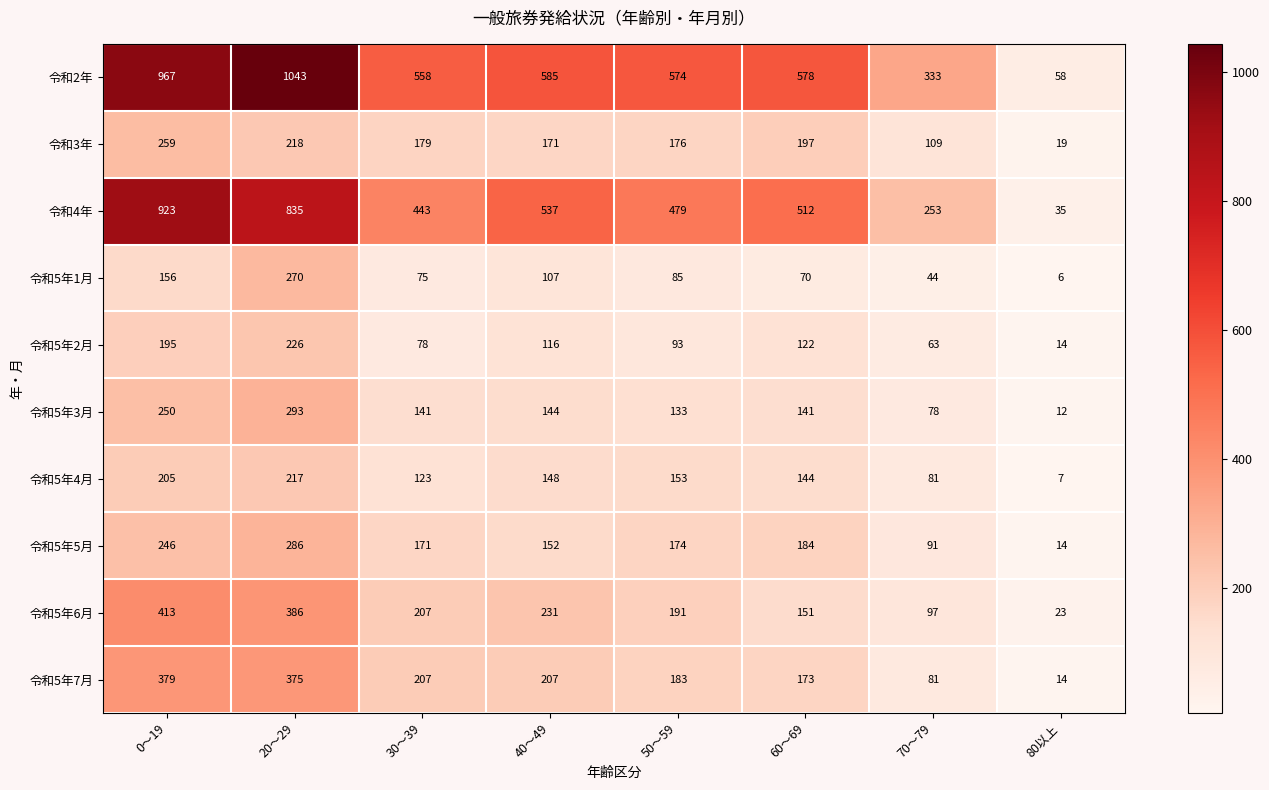

Which series has the largest range (max minus min)?

令和2年